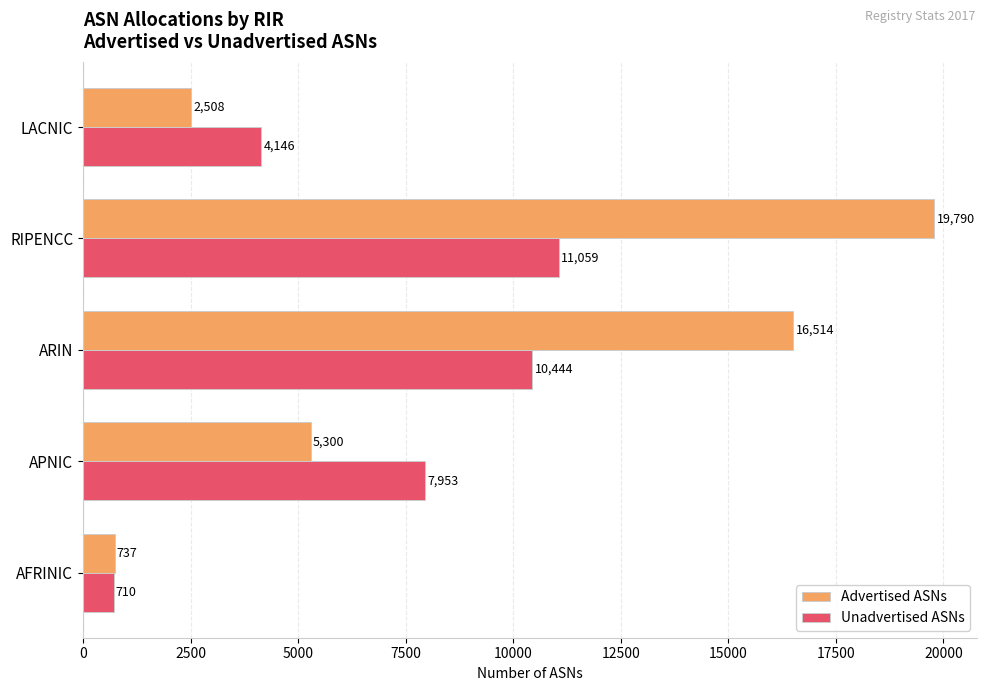

What is the difference between the Advertised ASNs values at ARIN and RIPENCC?

3276